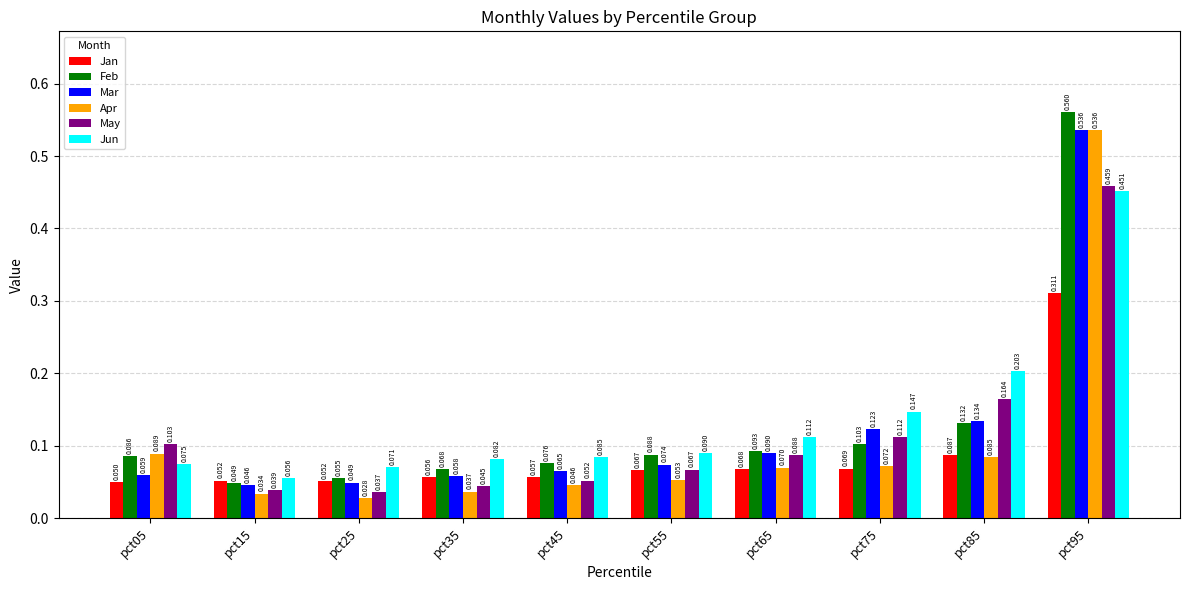

Between pct45 and pct85, which series saw the biggest shift?

Jun